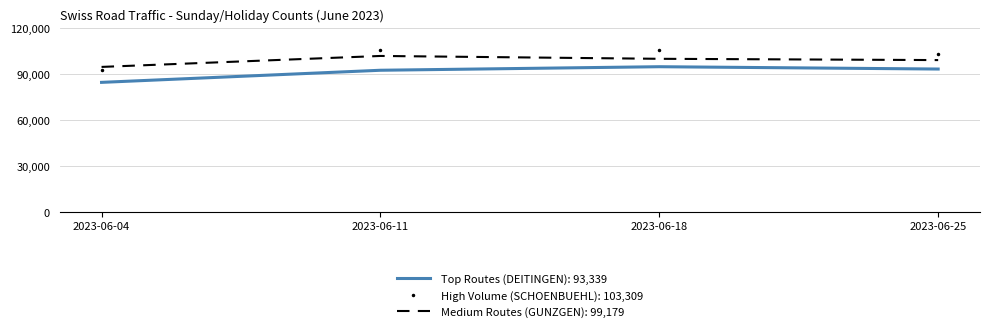

Which series has the largest range (max minus min)?

High Volume (SCHOENBUEHL): 103,309